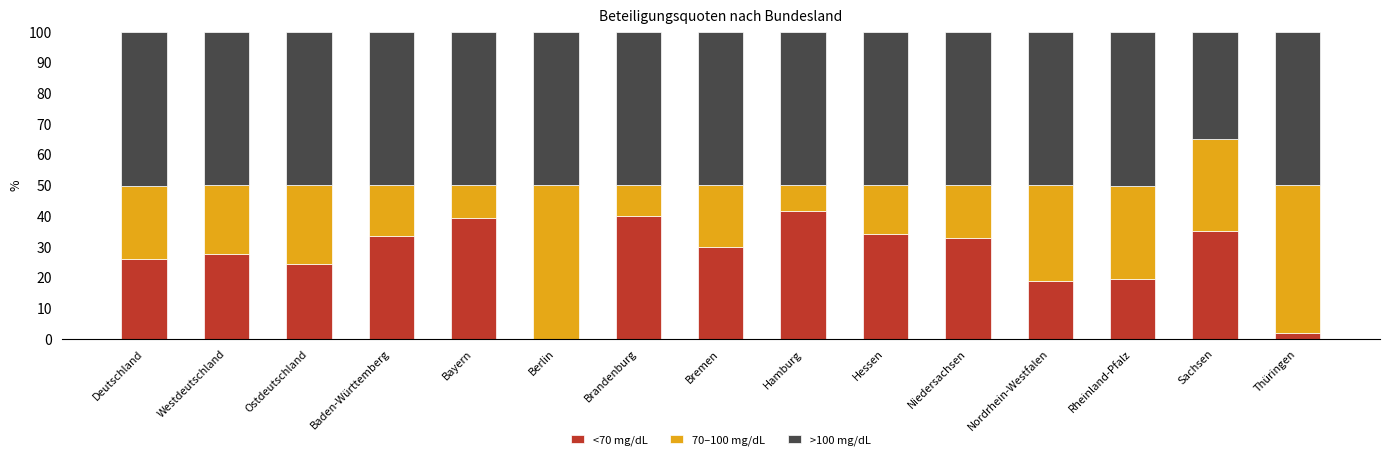

What is the highest value of the <70 mg/dL series?

41.5